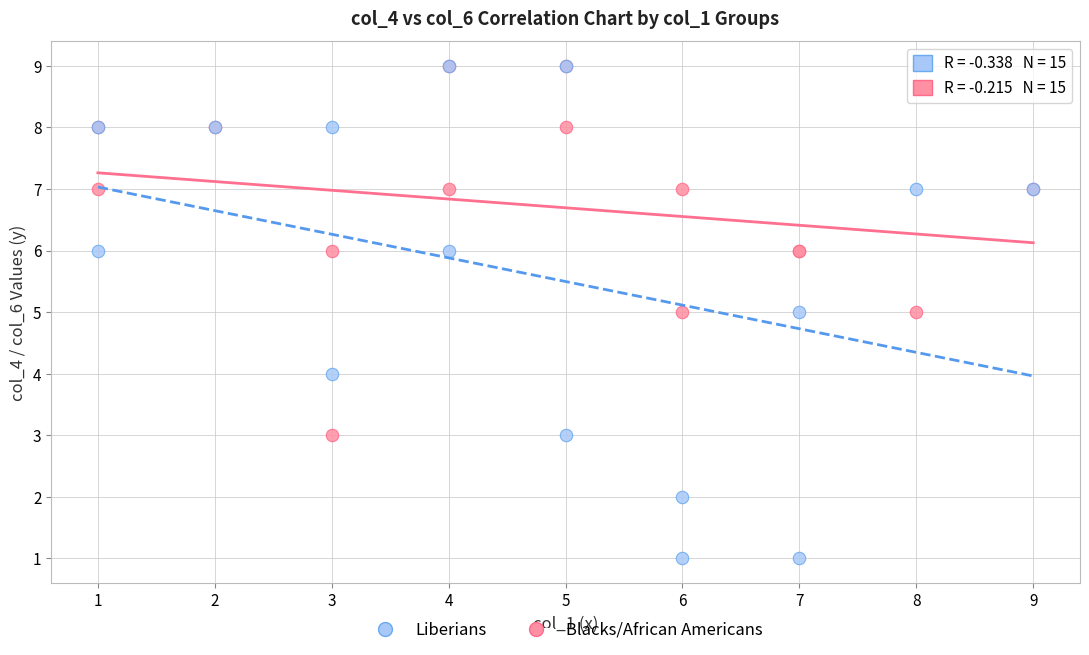

What are all the series names shown in the legend?

Liberians, Blacks/African Americans